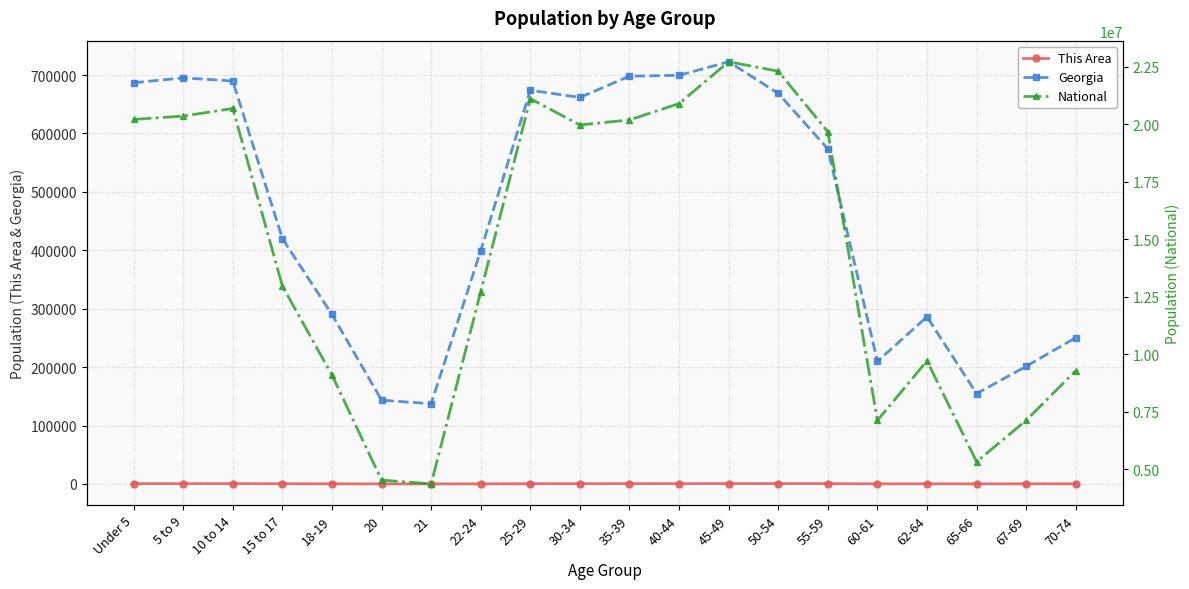

Does the chart have visible grid lines?

Yes